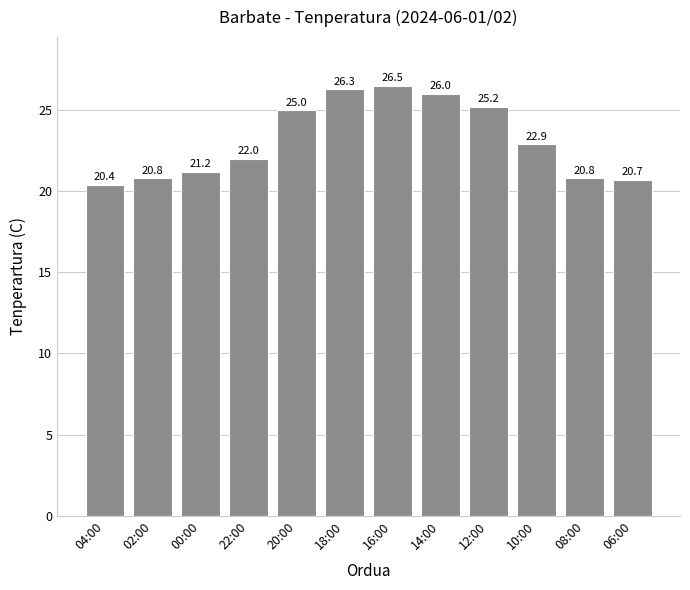

What is the change in value from 18:00 to 08:00?

-5.5